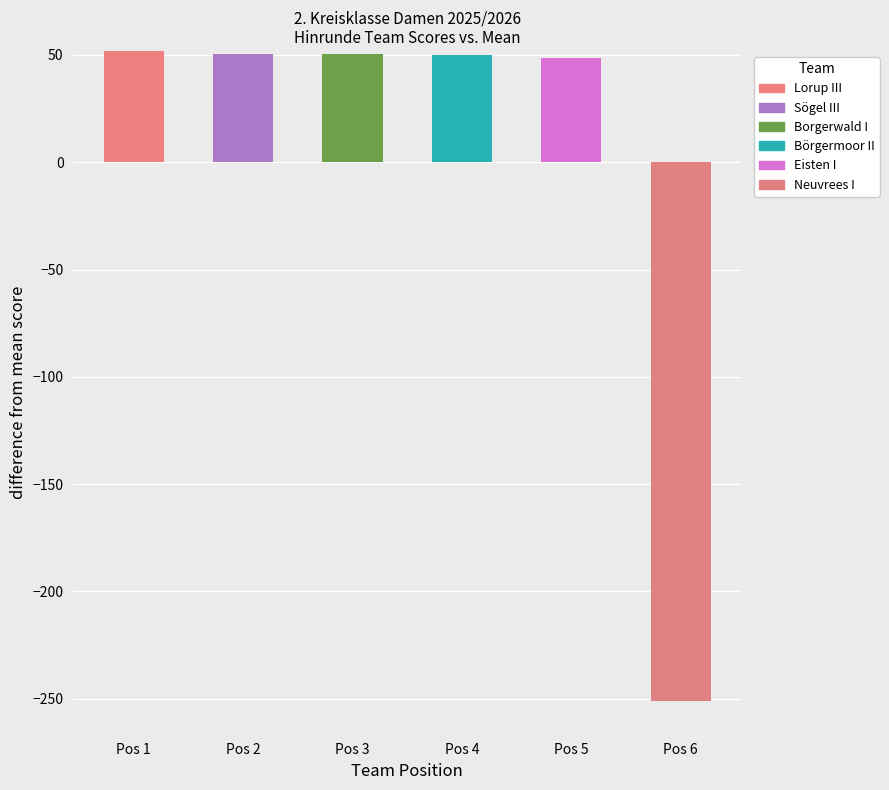

Which series has the largest total across all categories?

Lorup III